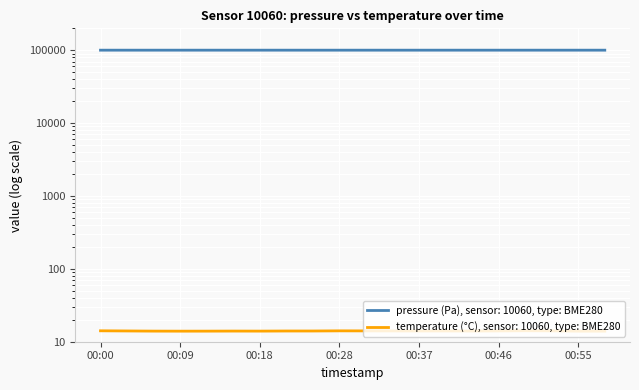

What is the total value across all series at 00:15?

100306.9